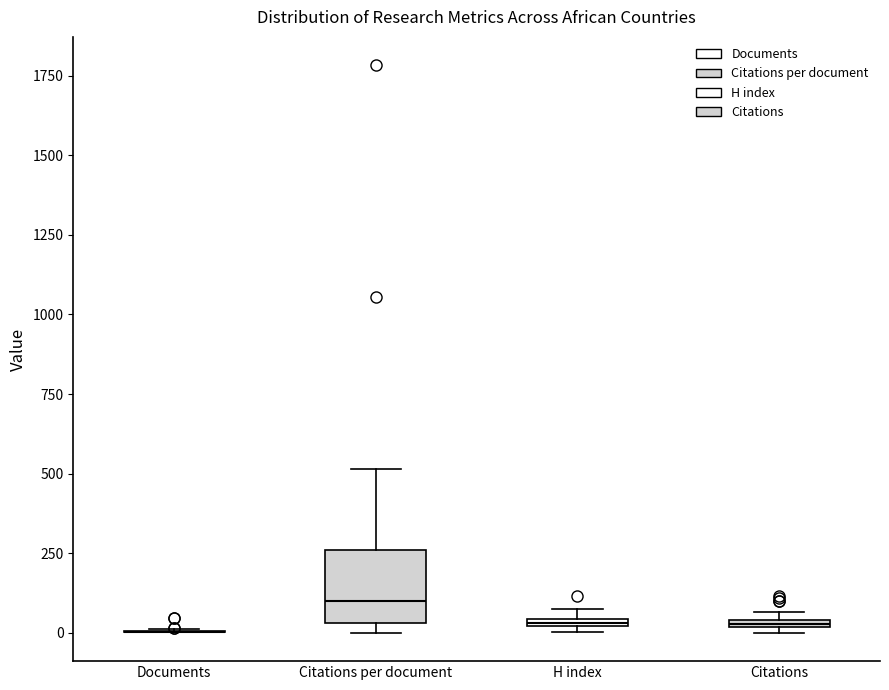

Comparing the boxes themselves (not the whiskers), which one is the tallest?

Citations per document